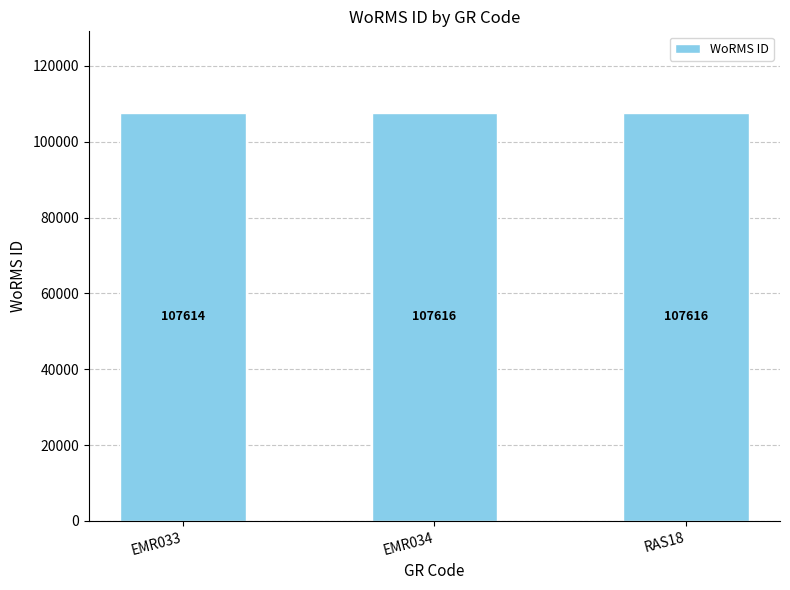

True or false: the data shows 21735 at EMR034.

False